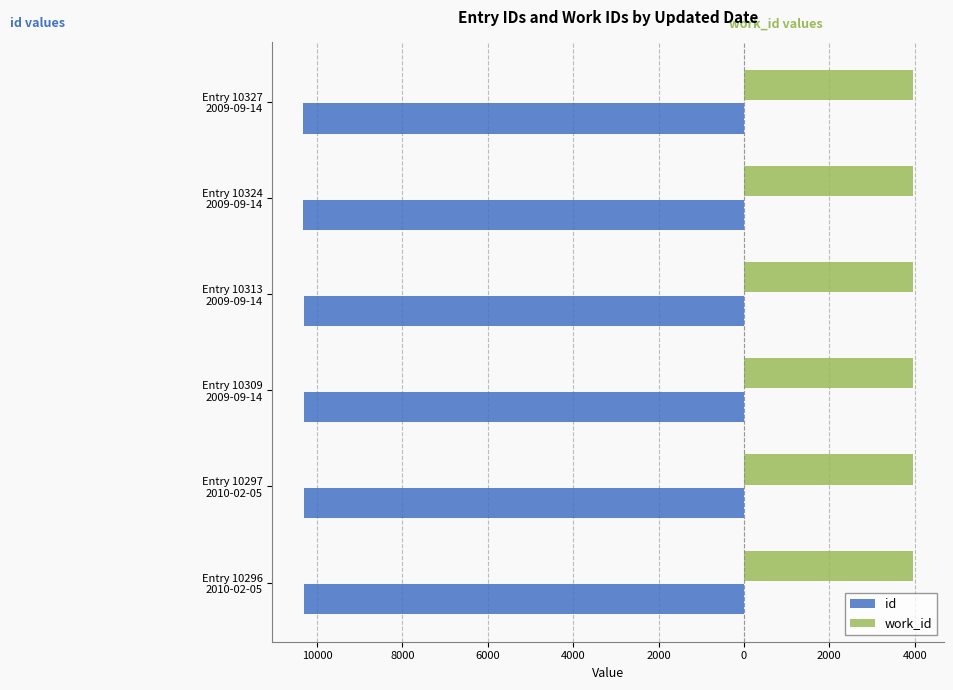

What are all the series names shown in the legend?

id, work_id